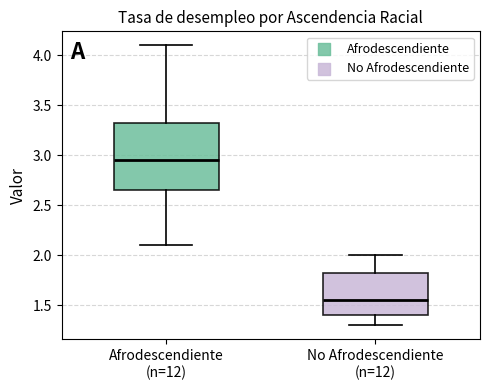

Which box is the tallest, from its lower edge to its upper edge?

Afrodescendiente (n=12)